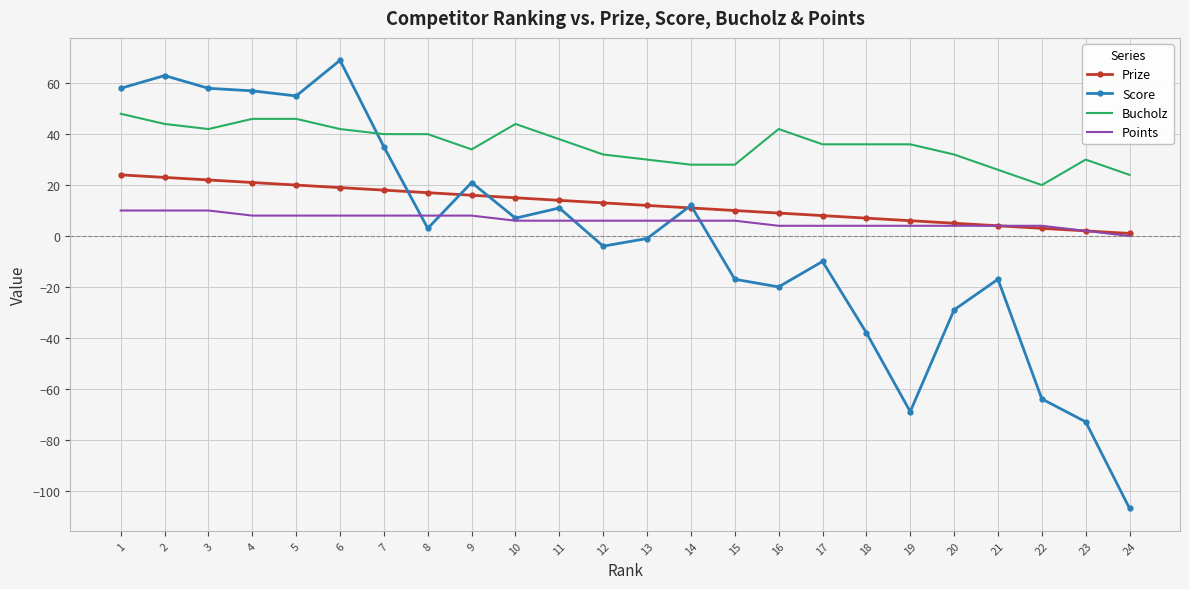

Rank the series by their maximum value, from lowest to highest.

Points, Prize, Bucholz, Score